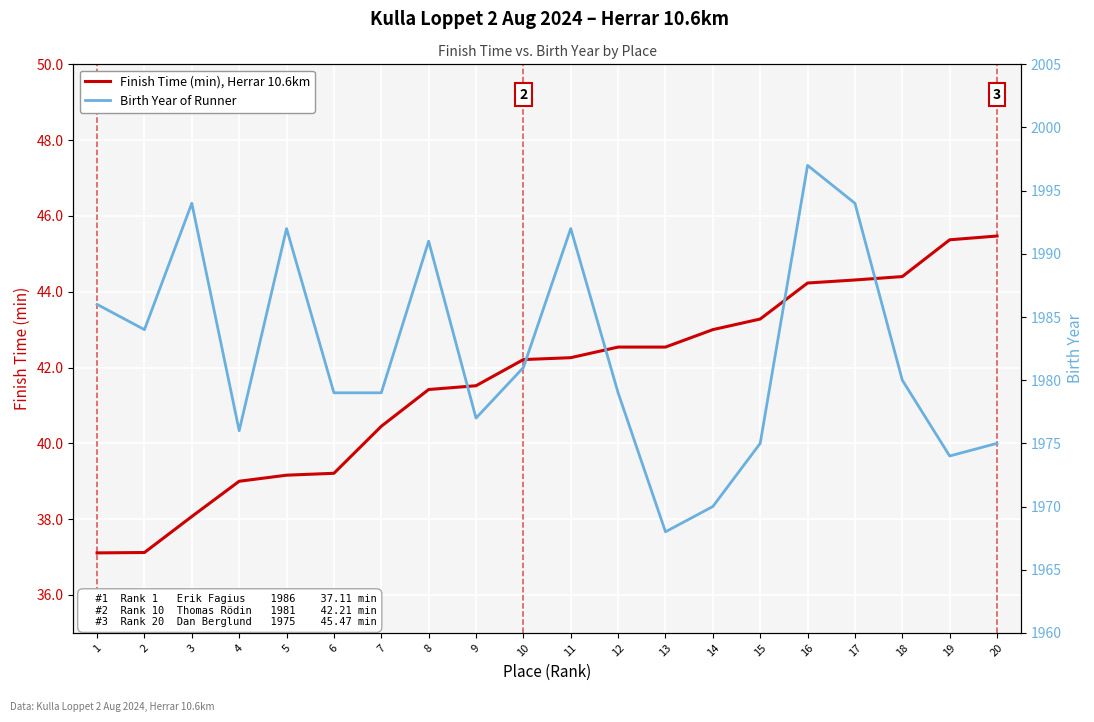

What is the sum of all Birth Year of Runner values?

39643.0